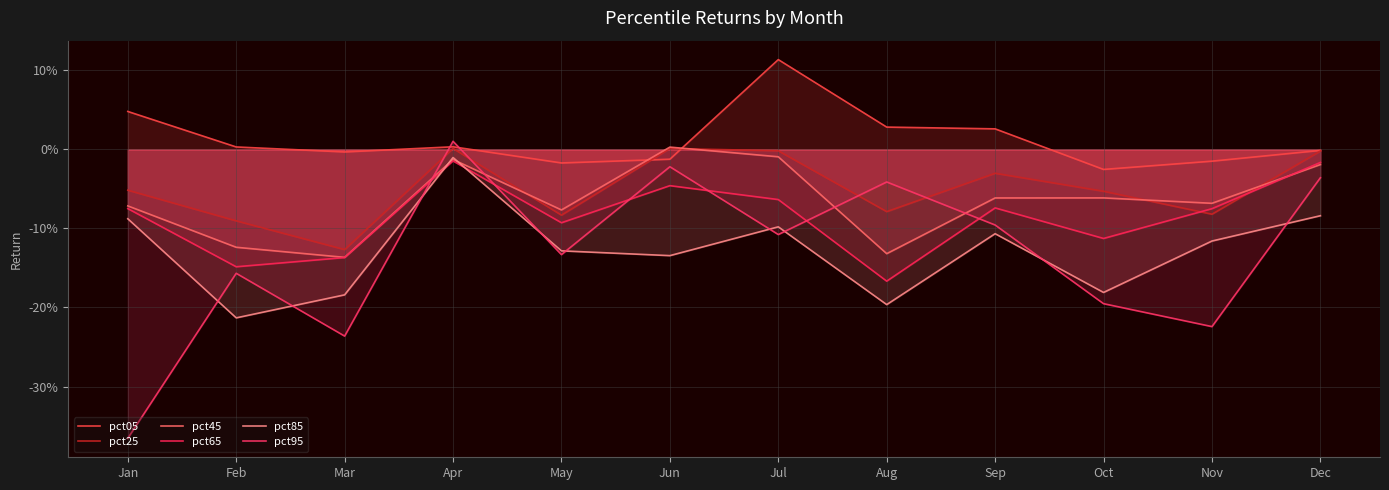

Read the pct45 value at Nov.

-0.1